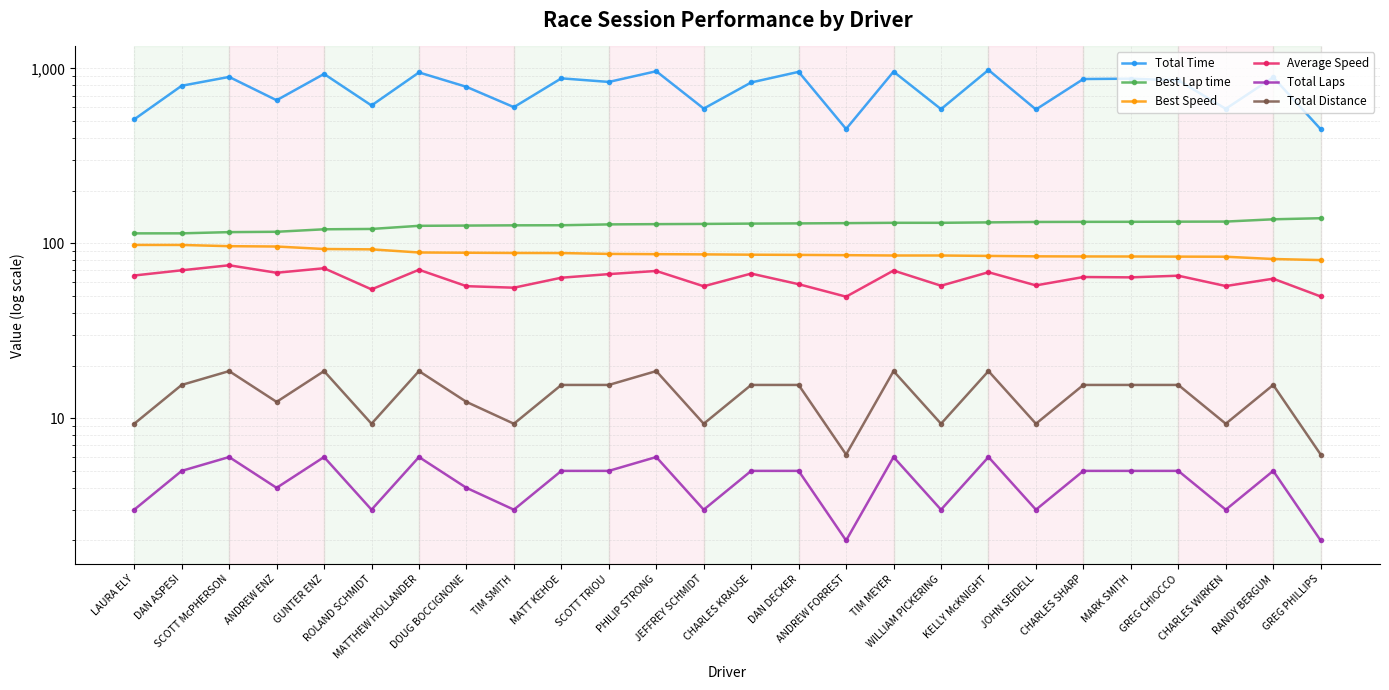

How many data points does each series have?

26